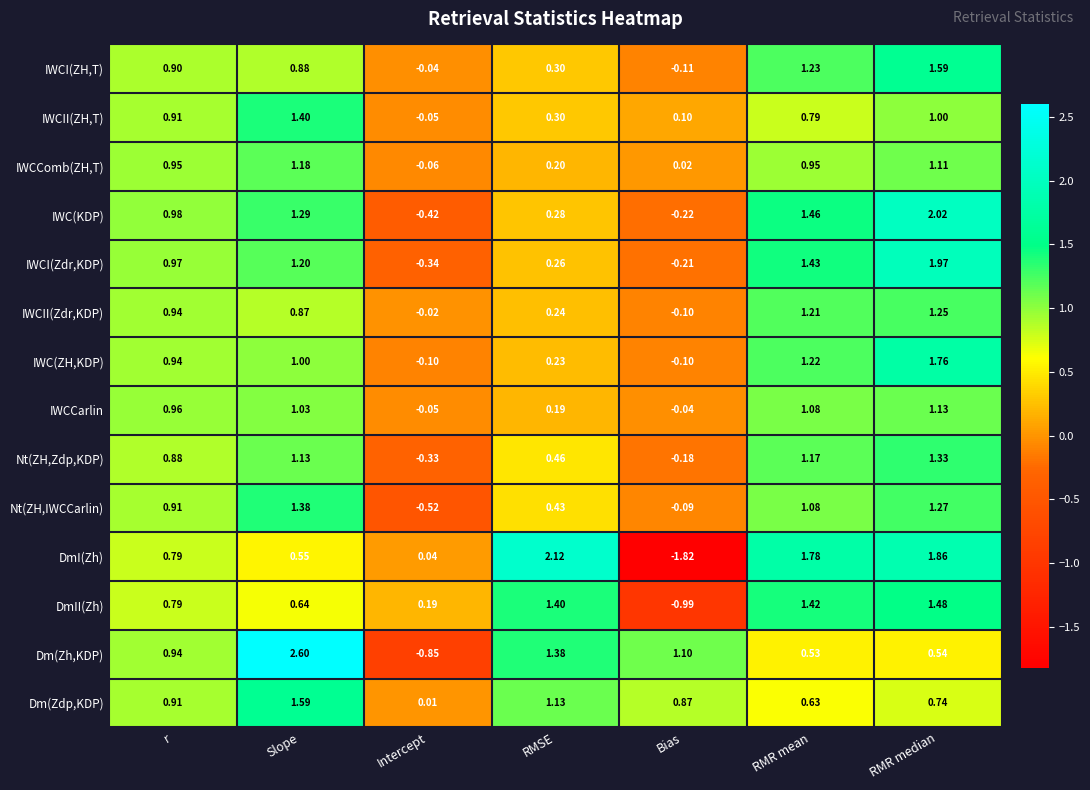

Which category has the highest value across all series?

Slope